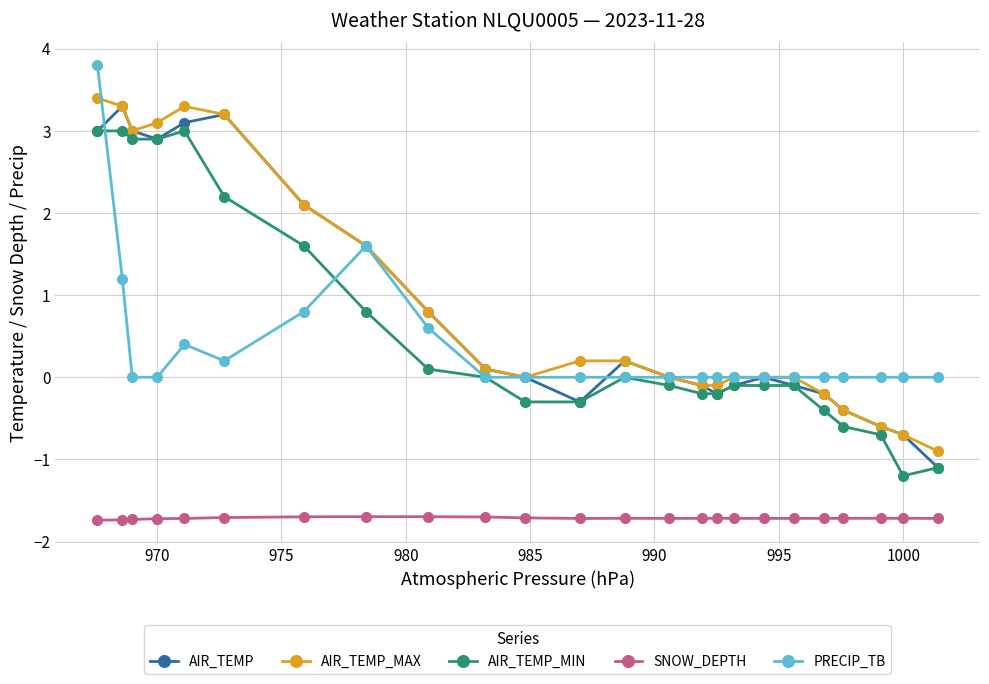

How many categories are shown in the chart?

24